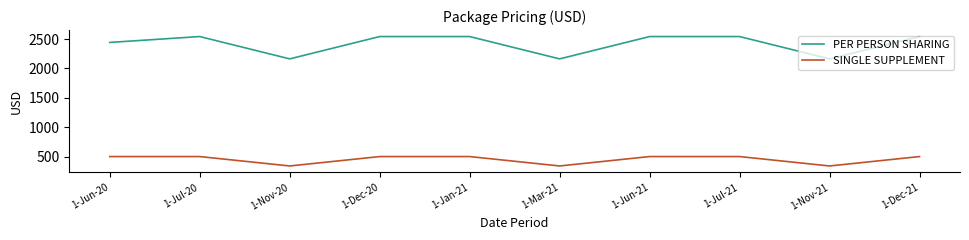

What is the spread (max minus min) of values at 1-Jun-20?

1942